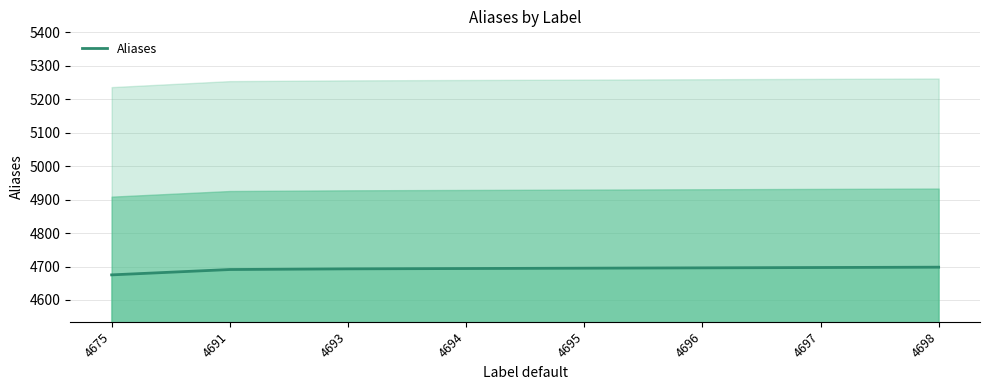

Reading left to right, extract all data points from this chart.

4675=4675	4691=4691	4693=4693	4694=4694	4695=4695	4696=4696	4697=4697	4698=4698